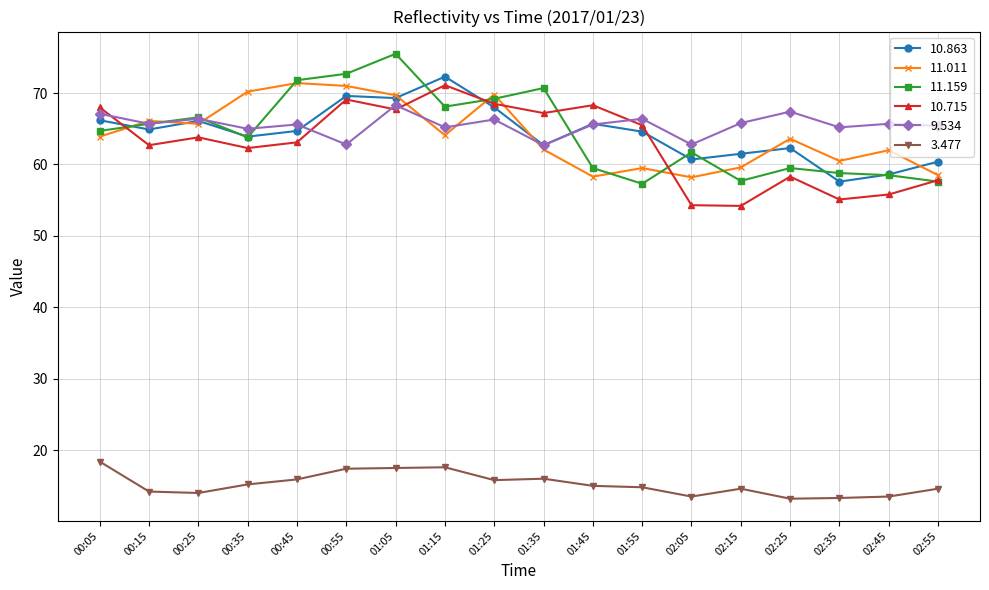

Where is the first local maximum for 9.534?

00:25